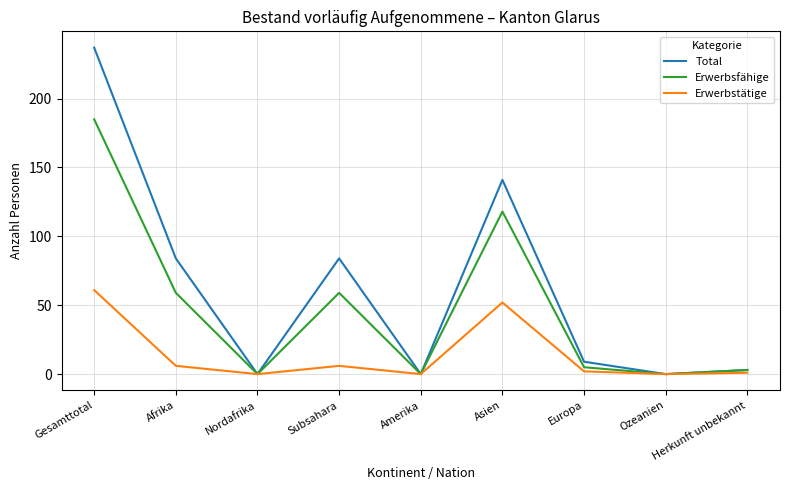

List the series in order of their peak value, highest first.

Total, Erwerbsfähige, Erwerbstätige